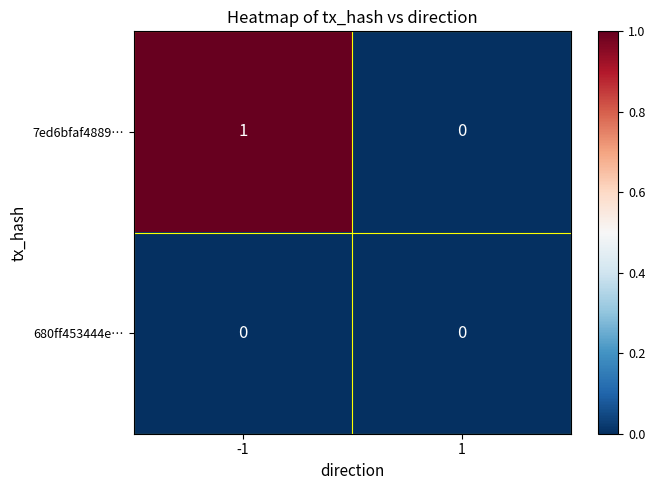

What is the difference between the highest and lowest values at -1?

1